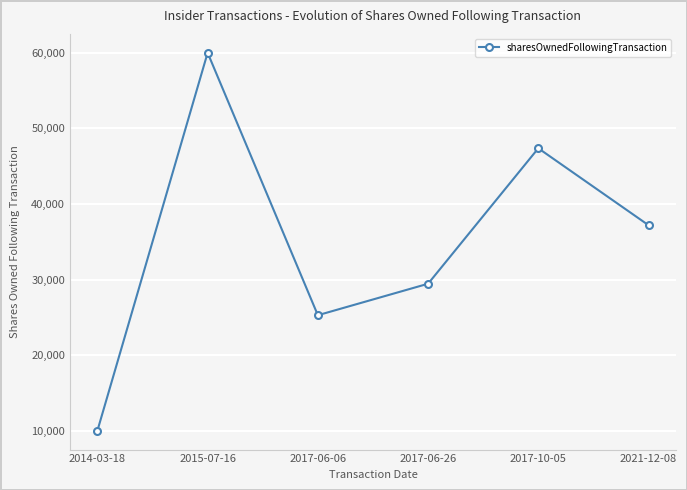

What is the change in value from 2015-07-16 to 2021-12-08?

-22814